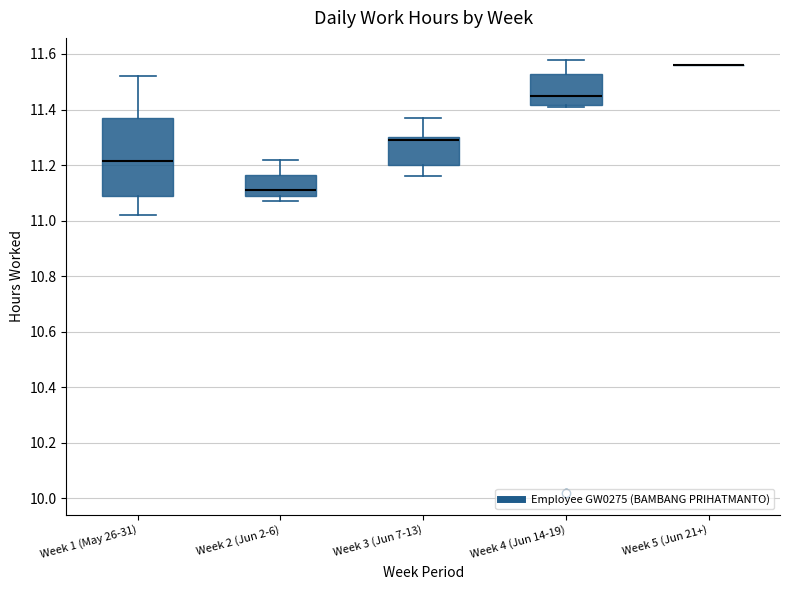

Where does the upper whisker of the box for Week 3 (Jun 7-13) end on the y-axis? The values are not printed on the chart, so give them approximately, as read against the axis.

11.38